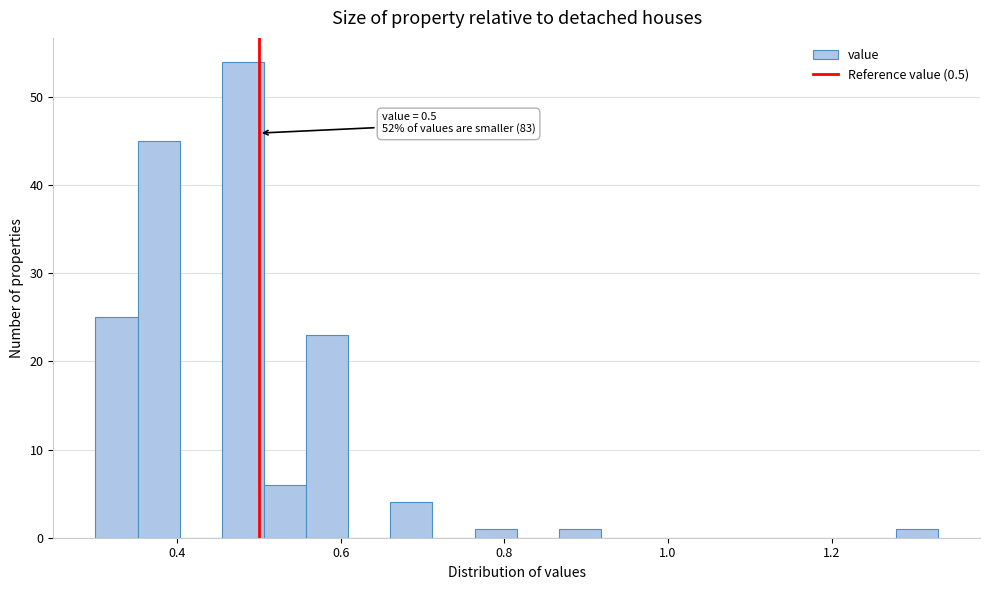

Read against the x-axis, roughly where is the centre of the tallest bar?

0.48